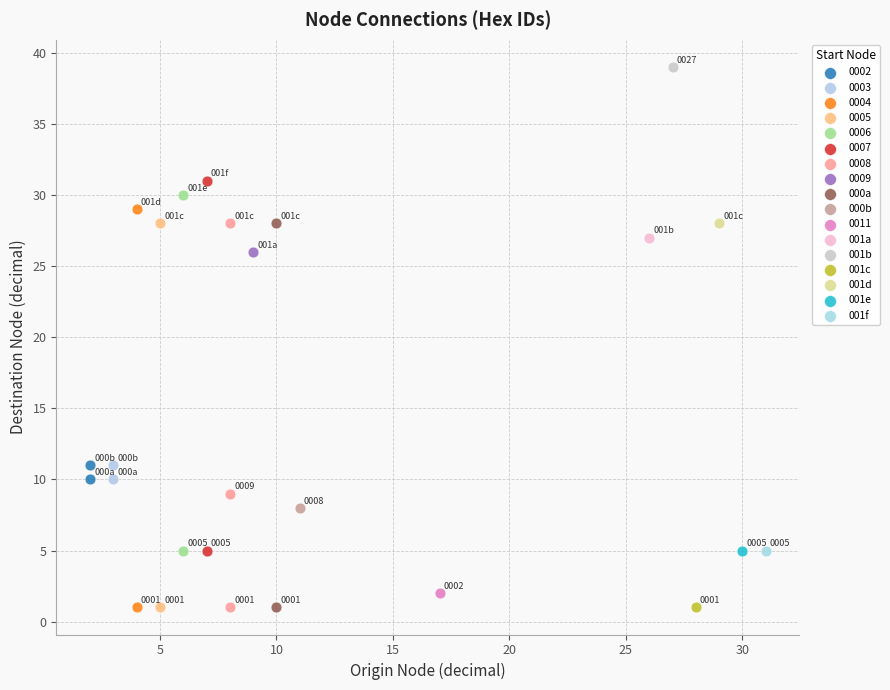

What are all the series names shown in the legend?

0002, 0003, 0004, 0005, 0006, 0007, 0008, 0009, 000a, 000b, 0011, 001a, 001b, 001c, 001d, 001e, 001f